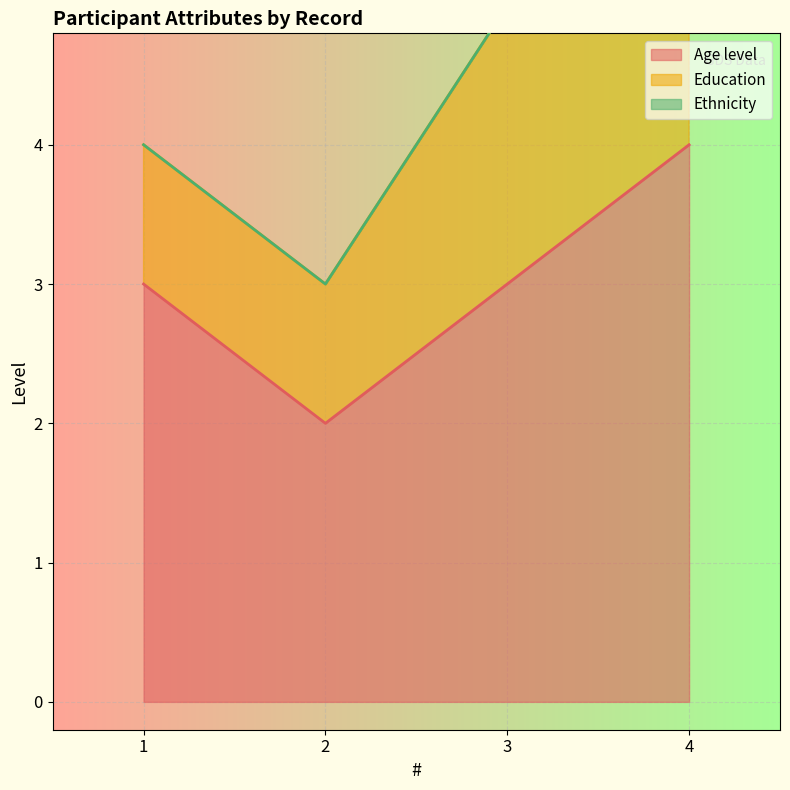

Reading left to right, extract all data points from this chart.

Age level: 3	2	3	4
Education: 4	3	5	8